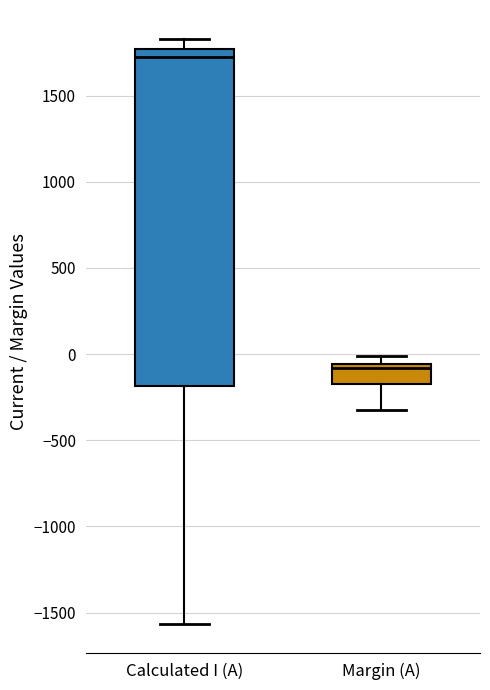

Which box is the tallest, from its lower edge to its upper edge?

Calculated I (A)